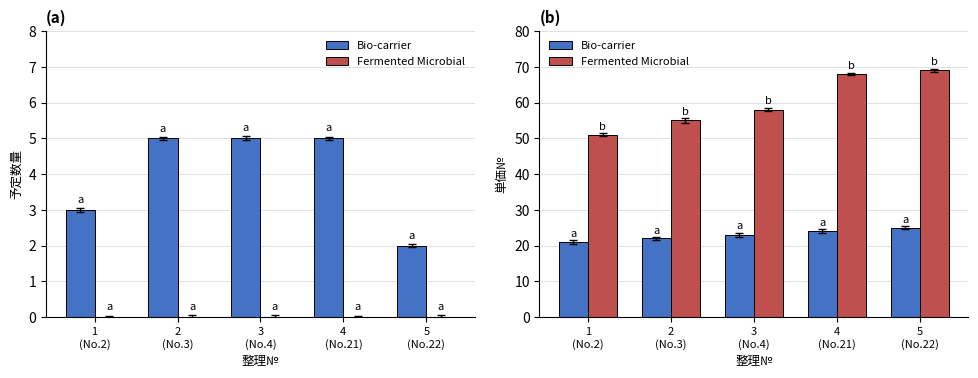

Is it true that Bio-carrier equals 31 at 2
(No.3)?

False